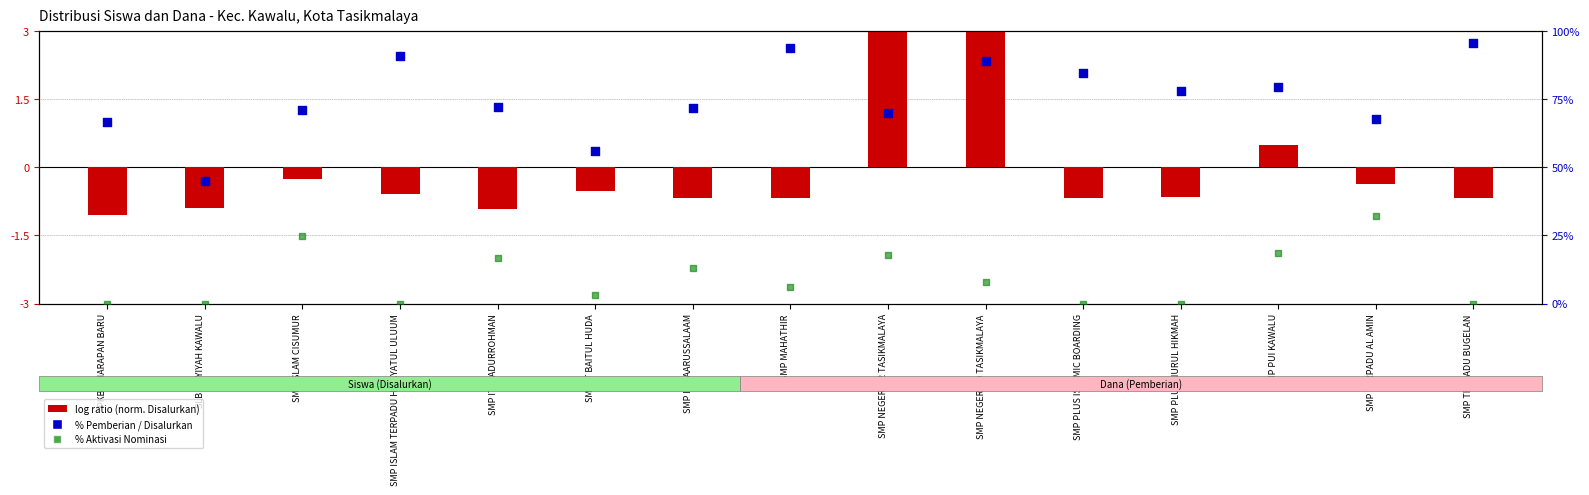

Which series contains the highest Y value?

% Pemberian / Disalurkan